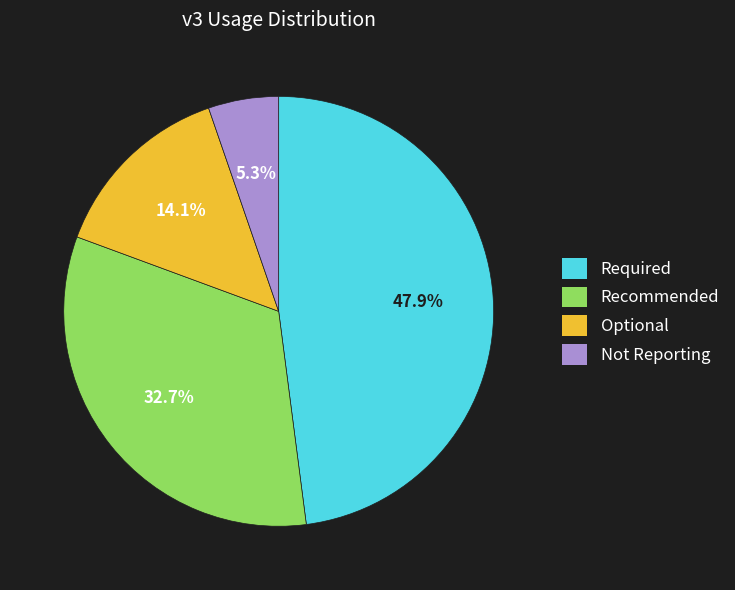

To the nearest percent, what is the difference between the Not Reporting and Required slice percentages?

43%